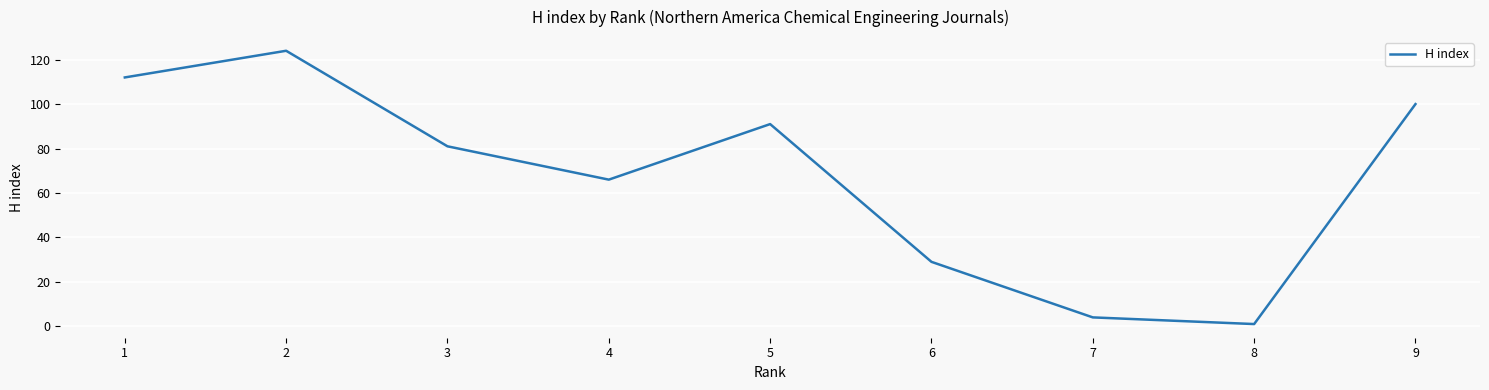

List the labels in order of value, smallest first.

8, 7, 6, 4, 3, 5, 9, 1, 2